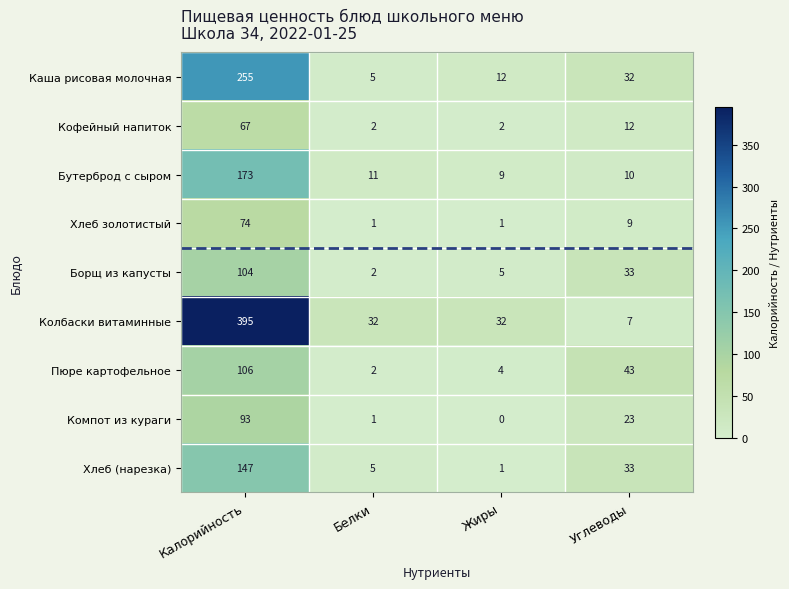

What is the average value of the Каша рисовая молочная series?

76